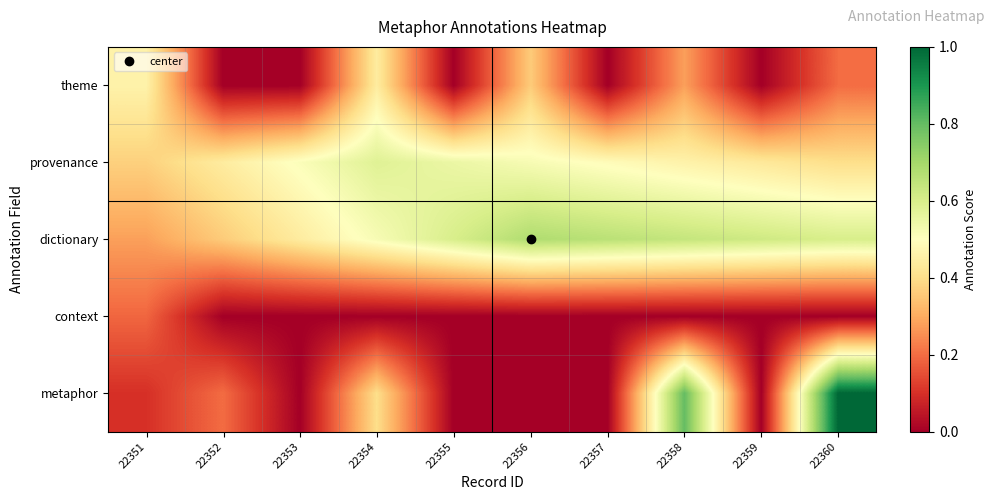

Which label corresponds to the largest value in the chart?

22360